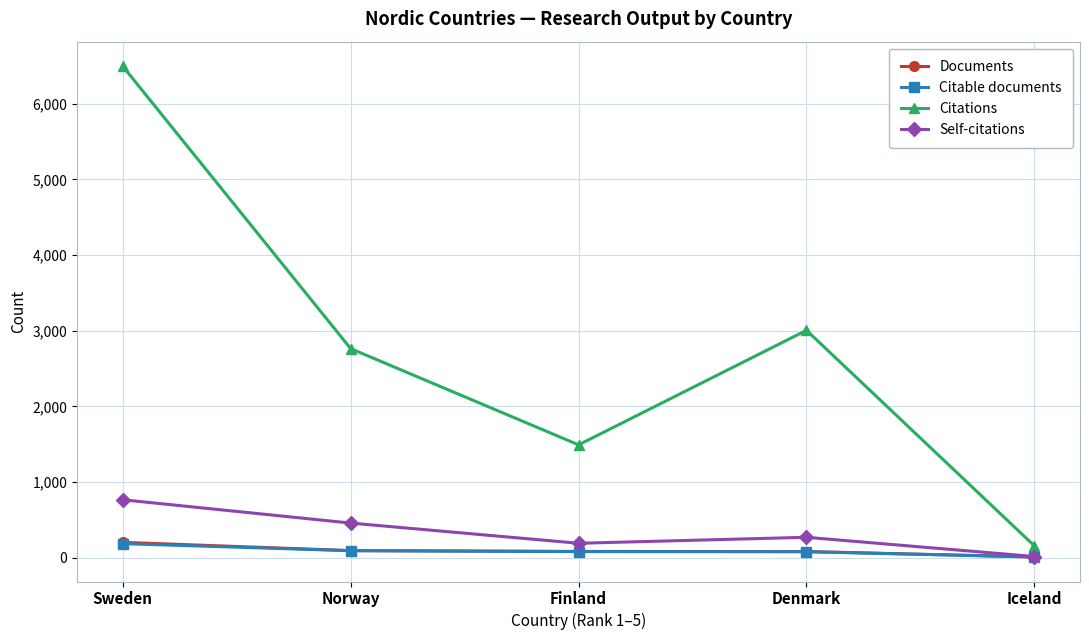

Which series changed the most between Norway and Finland?

Citations